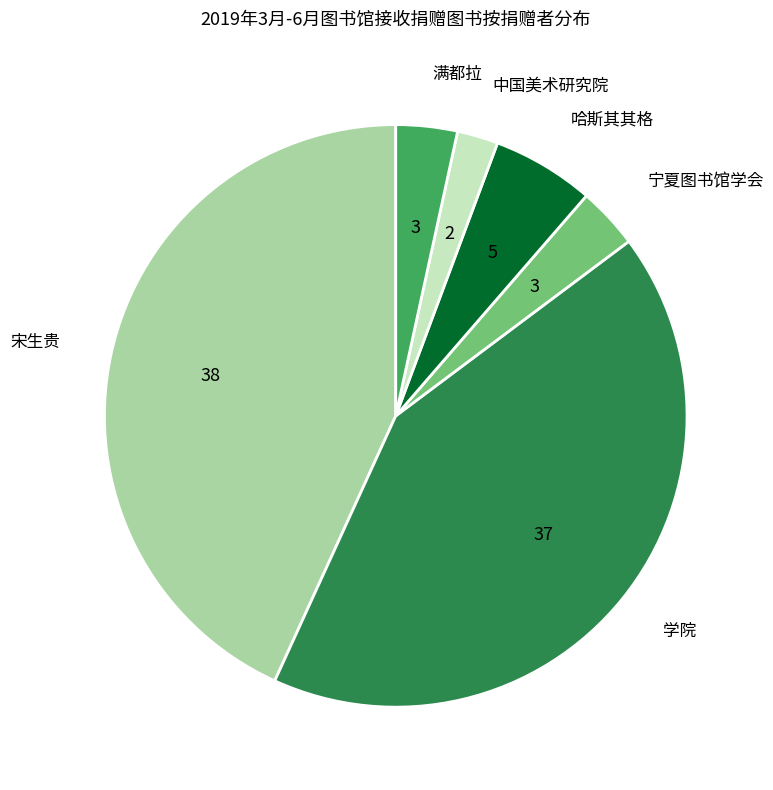

The 中国美术研究院 slice represents 2% of the pie. True or false?

True